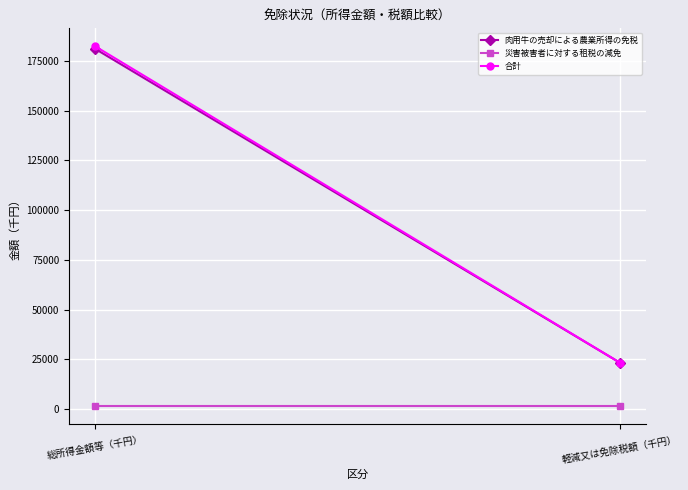

What is the smallest value displayed?

1282